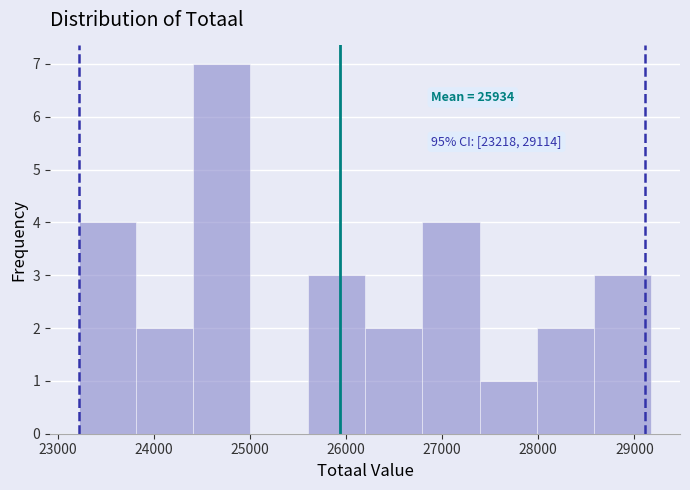

Over which range of the x-axis is the bar tallest?

24400 to 25000